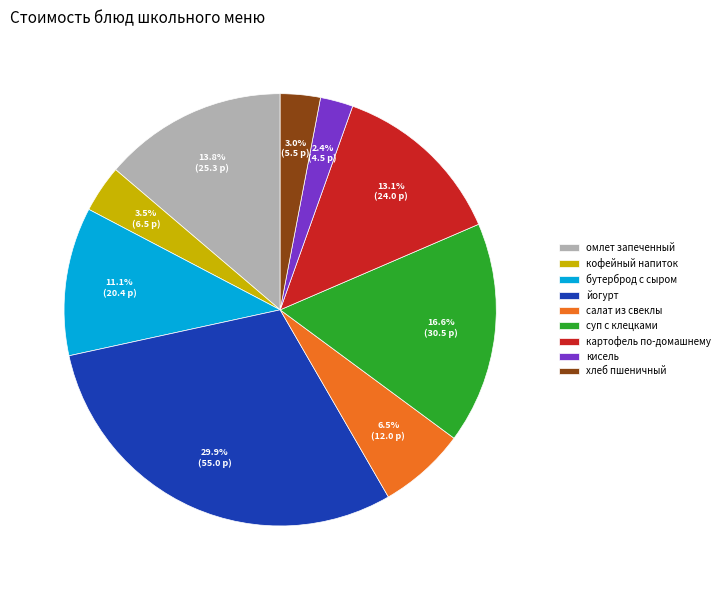

Between кофейный напиток and йогурт, which is larger?

йогурт